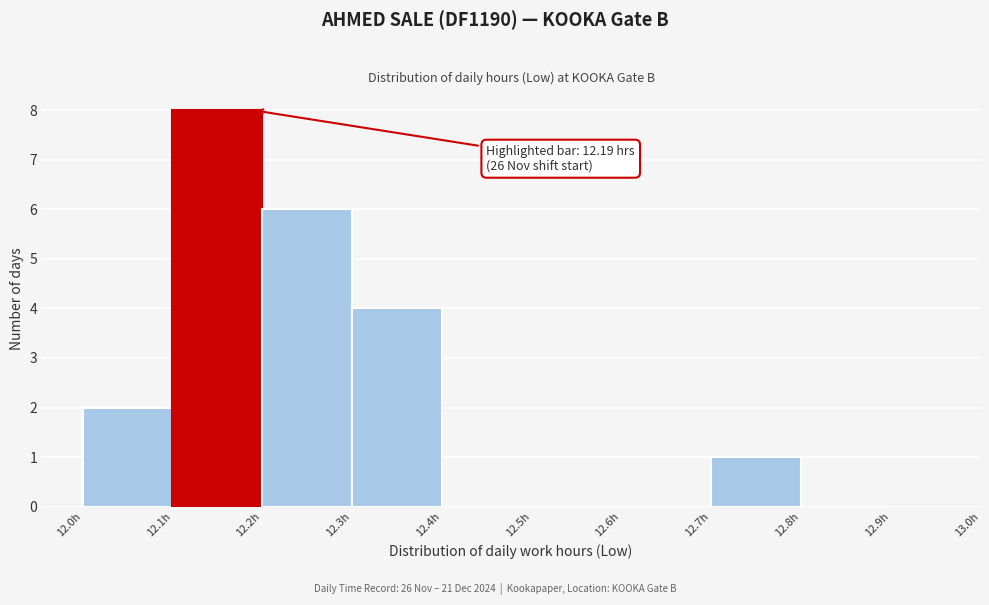

Which range on the x-axis has the tallest bar?

12.1 to 12.2